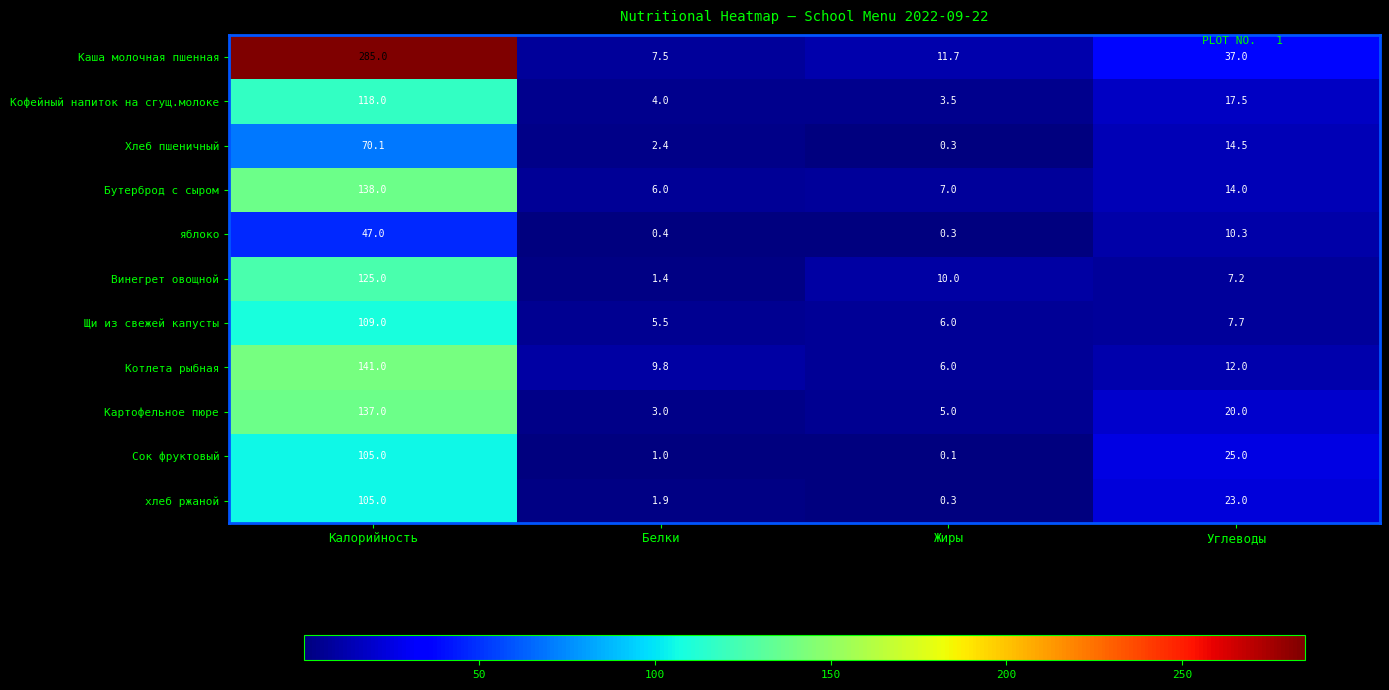

True or false: Щи из свежей капусты has a value of 11.1 at Углеводы.

False